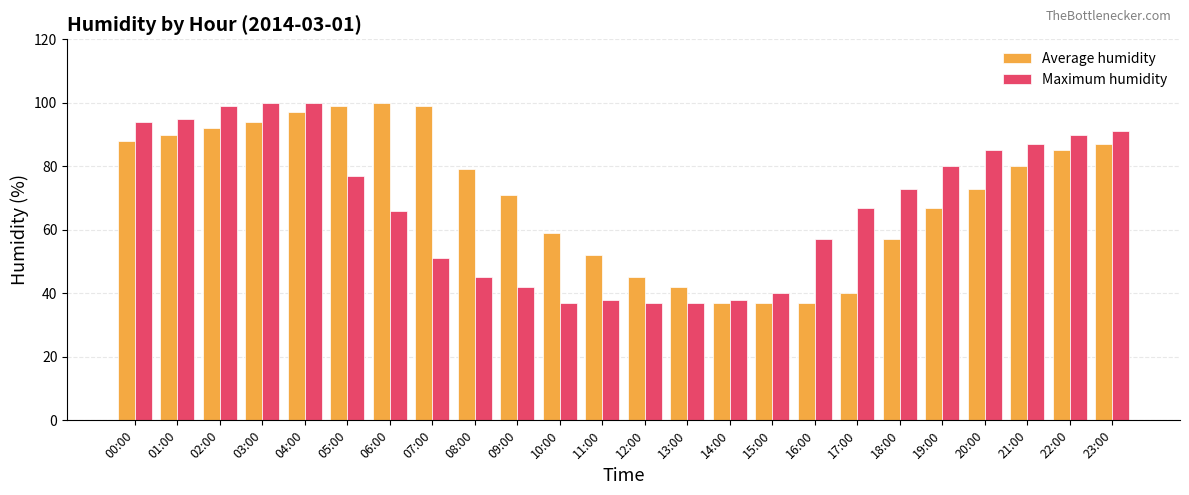

How many data points in Maximum humidity are less than 73?

12